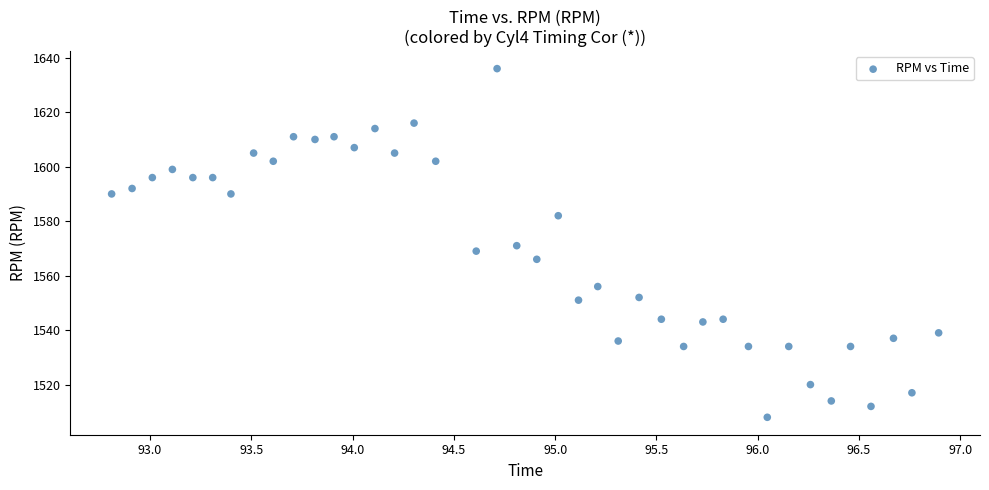

What is the range of Y values (max minus min)?

128